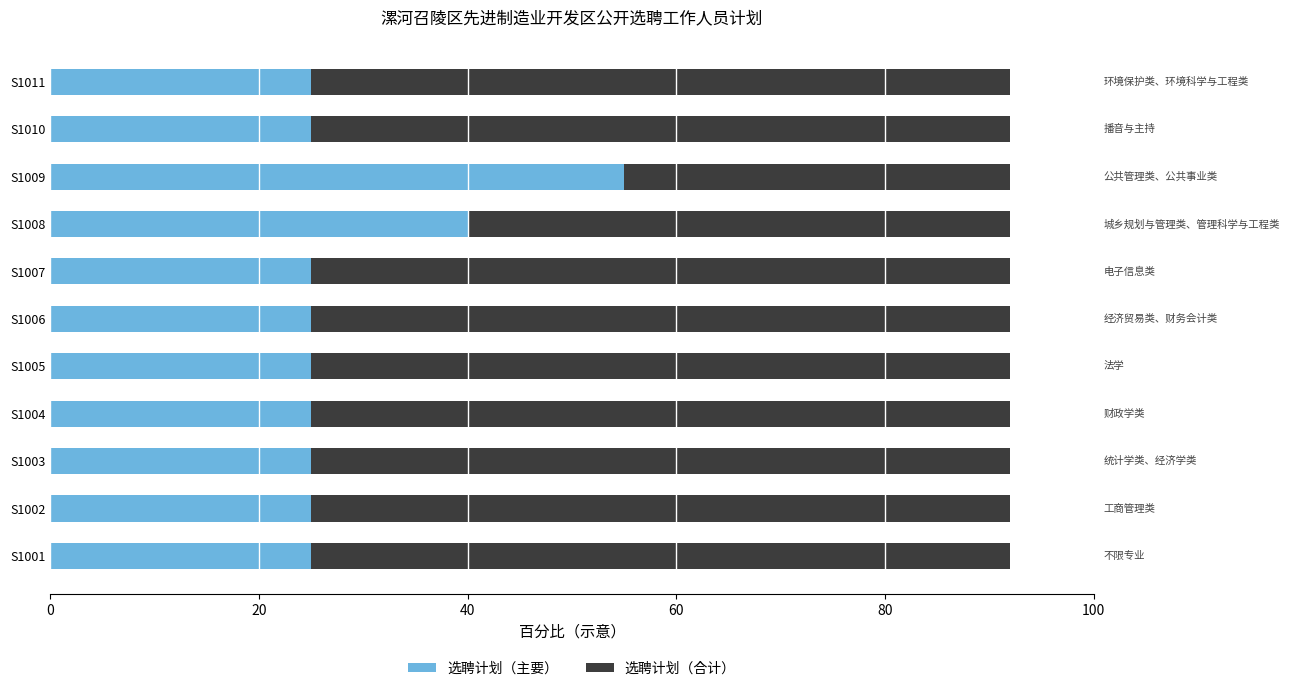

What is the highest value of the 选聘计划（主要） series?

55